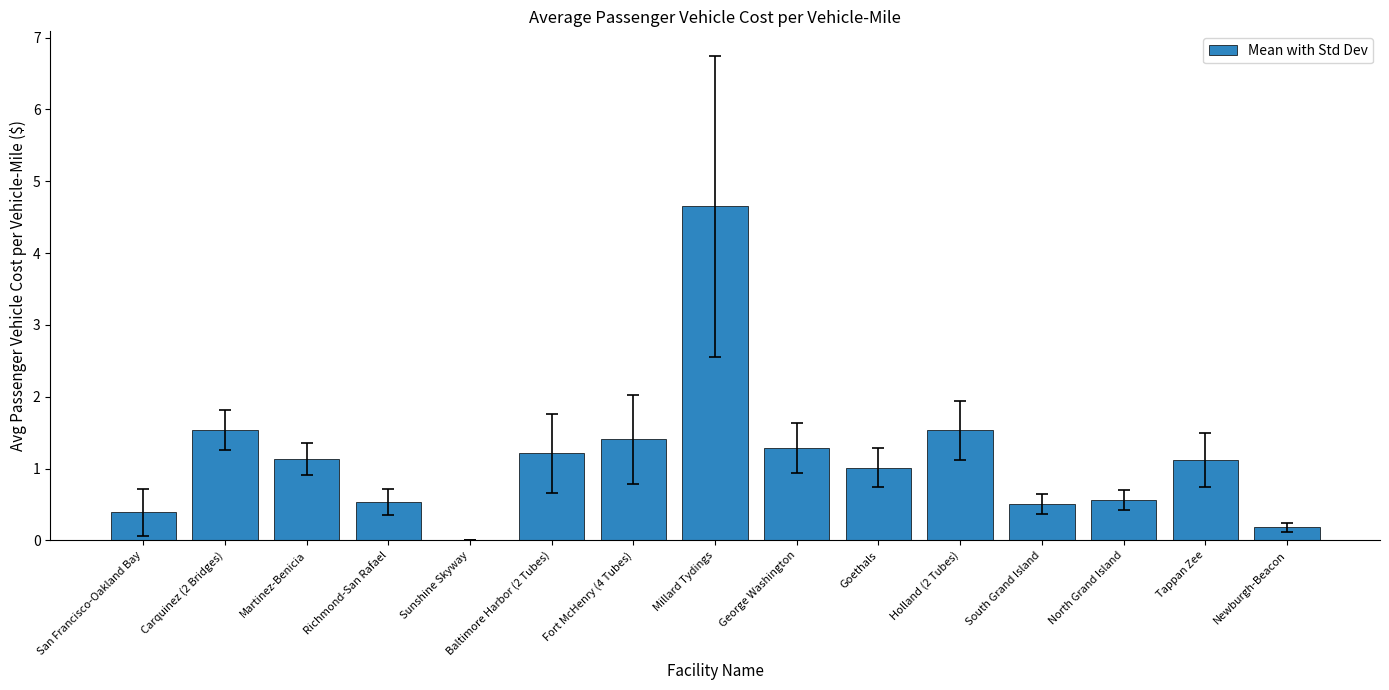

What is the maximum value shown in the chart?

4.7